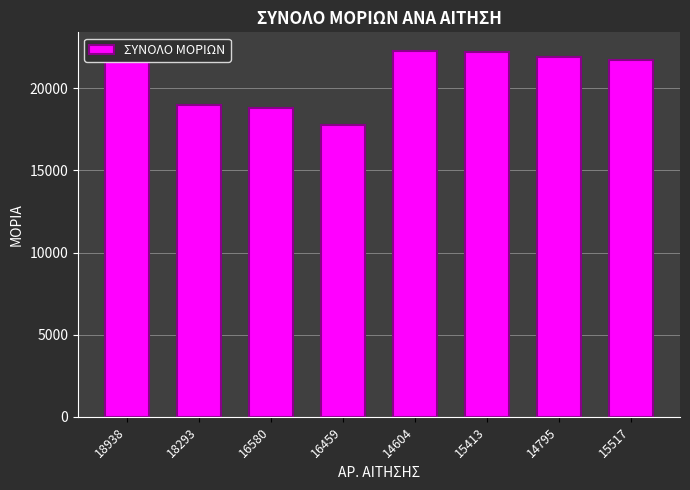

What is the difference between the second highest and minimum values?

4400